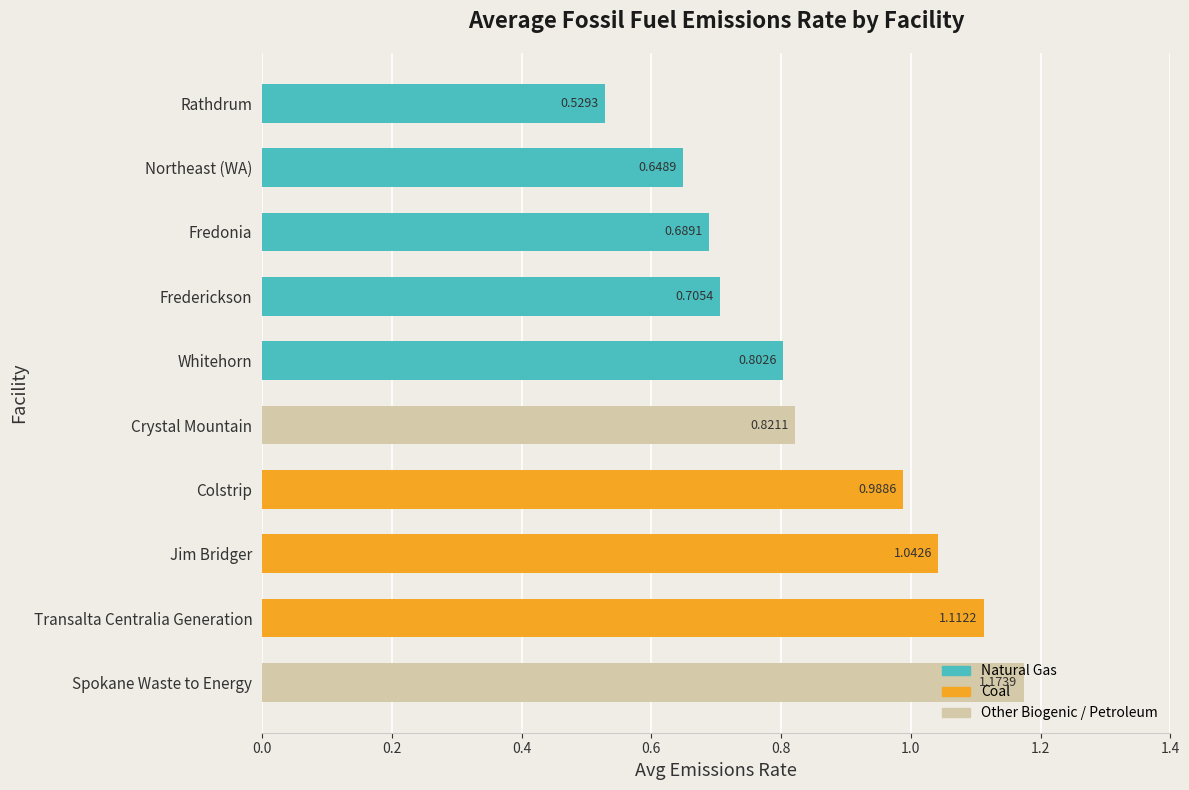

What is the average value?

0.9